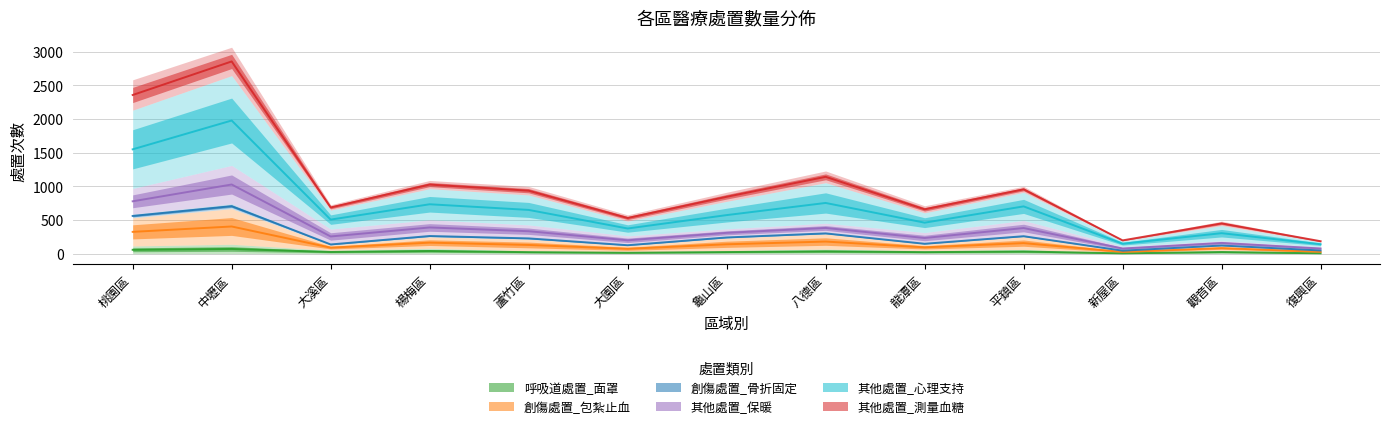

True or false: 創傷處置_包紮止血 and 其他處置_心理支持 cross at least once.

False